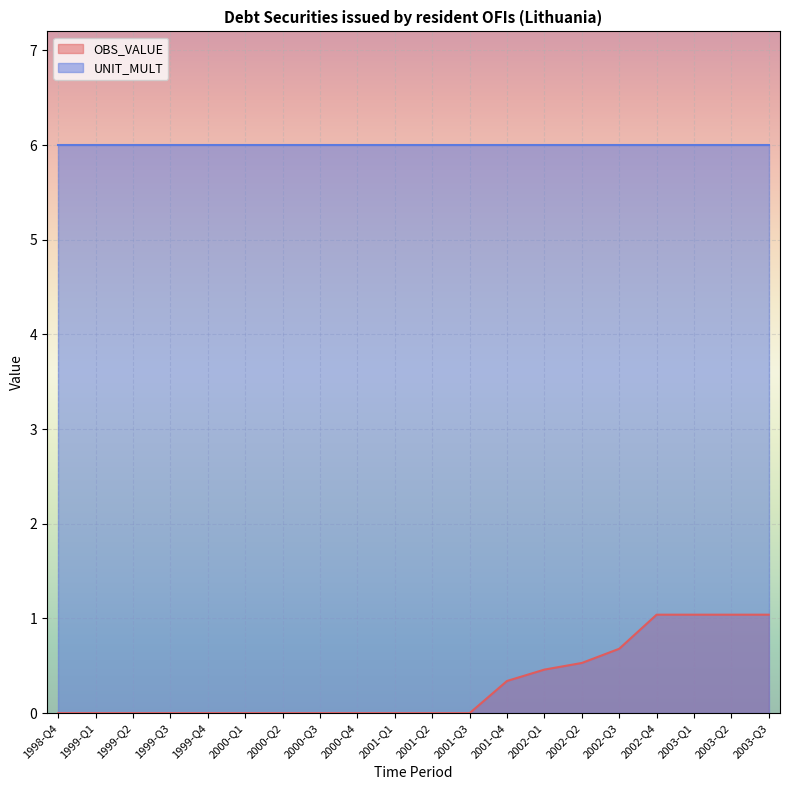

What is the average value?

0.3